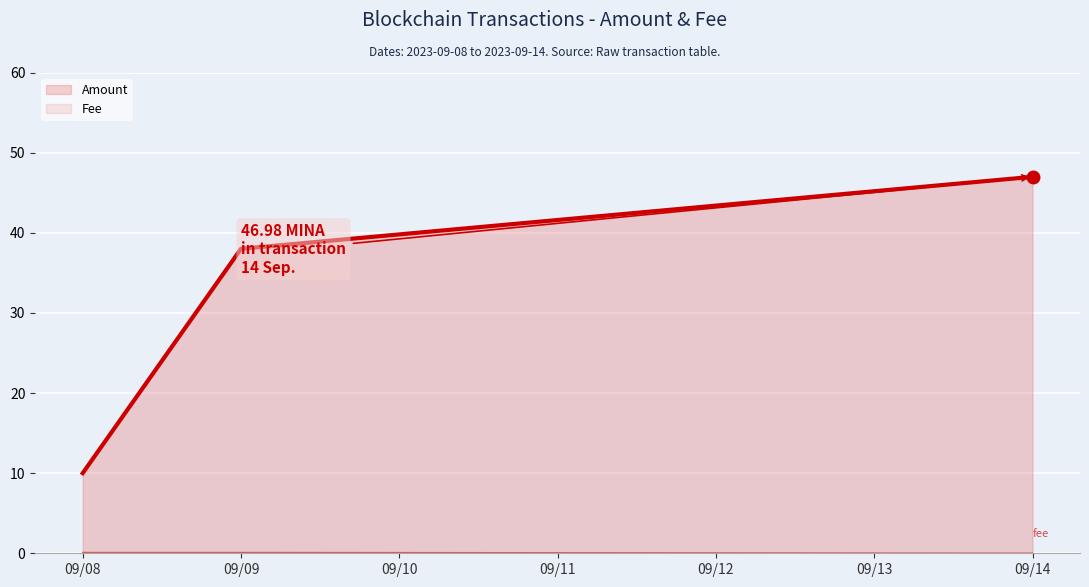

What is the value of the Amount point at the 2nd from the left?

38.0